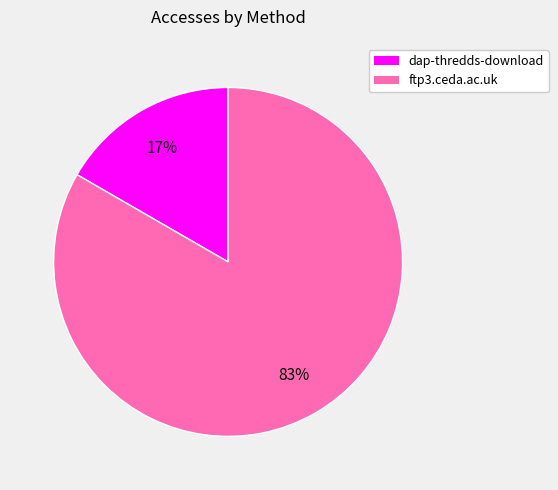

Does any single category account for the majority?

Yes